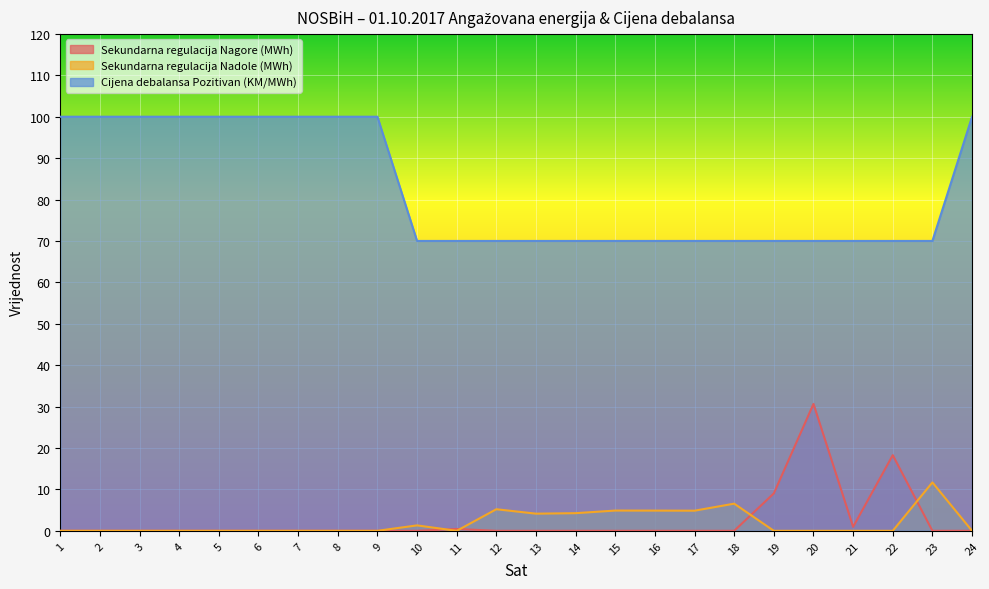

Between 15 and 23, which is larger?

15